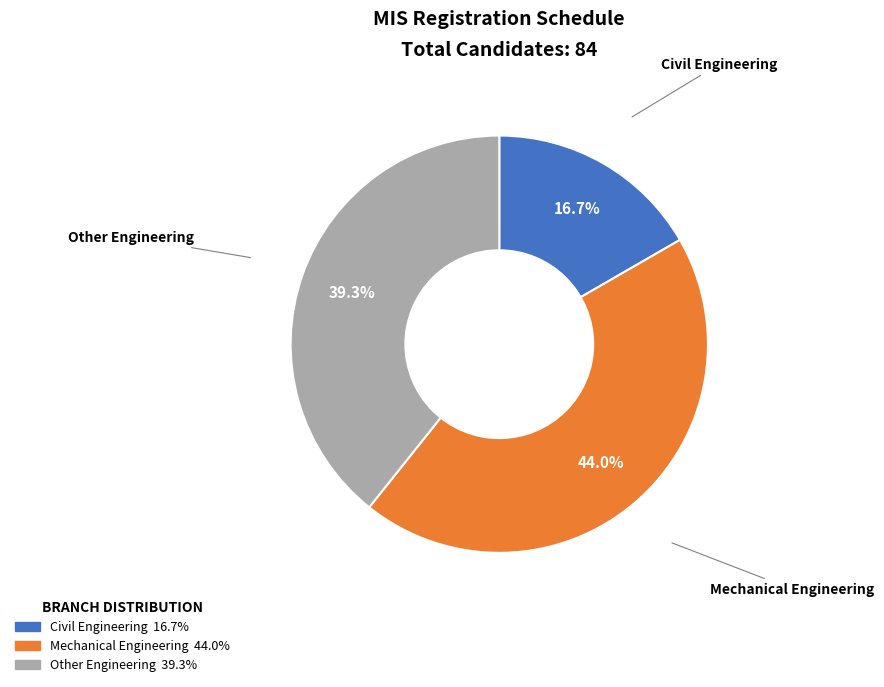

Rank the categories by value from lowest to highest.

Civil Engineering, Other Engineering, Mechanical Engineering